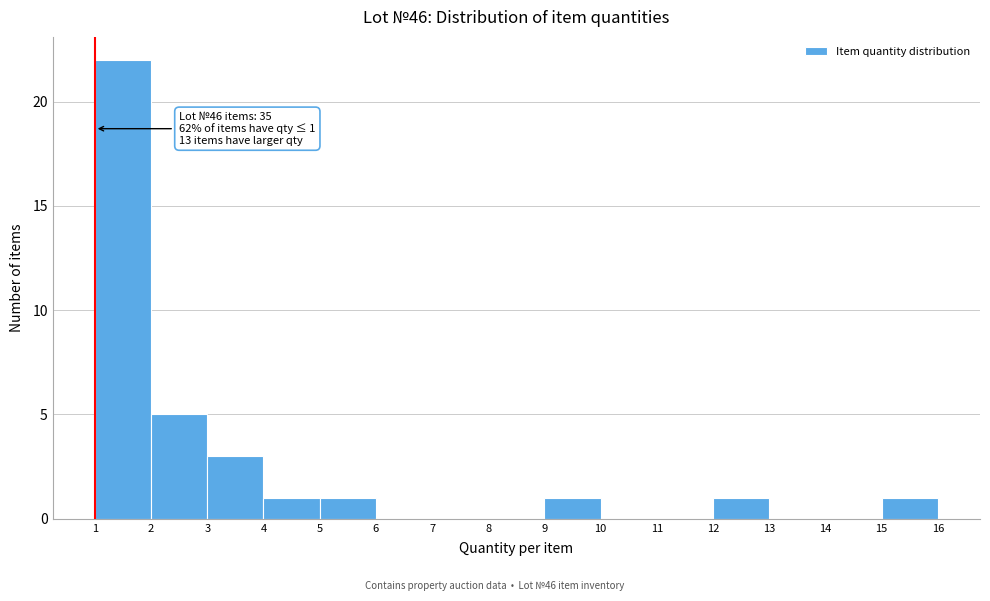

Over which range of the x-axis is the bar tallest?

1 to 2